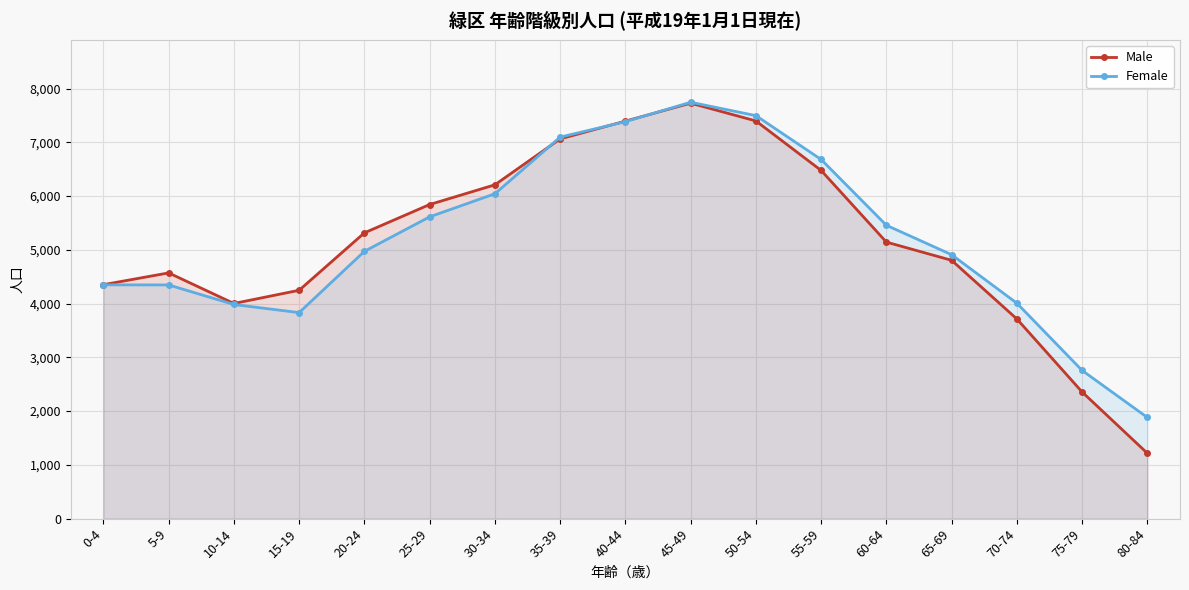

True or false: Female and Male cross at least once.

True